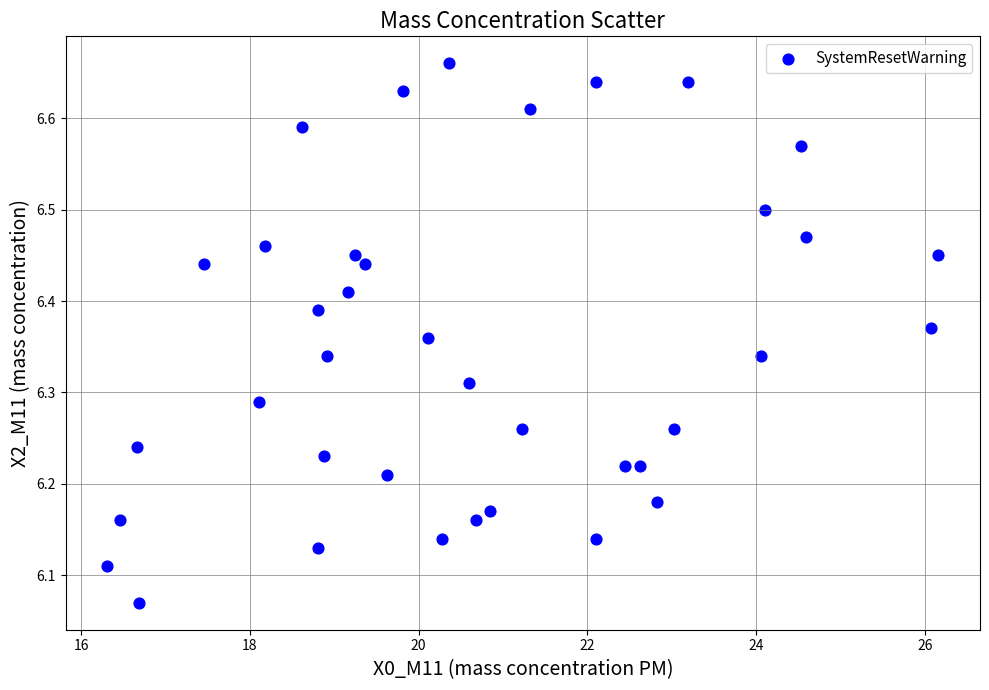

What is the range of X values (max minus min)?

9.9